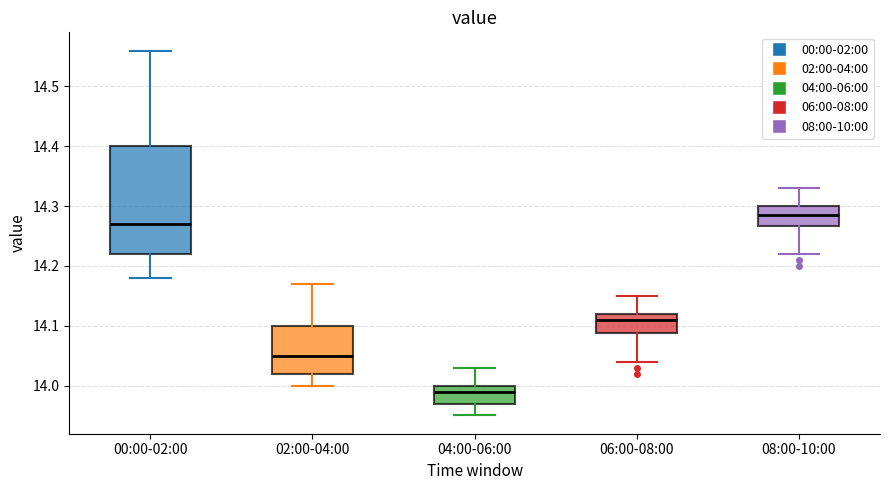

Where does the upper whisker of the box for 08:00-10:00 end on the y-axis? The values are not printed on the chart, so give them approximately, as read against the axis.

14.33